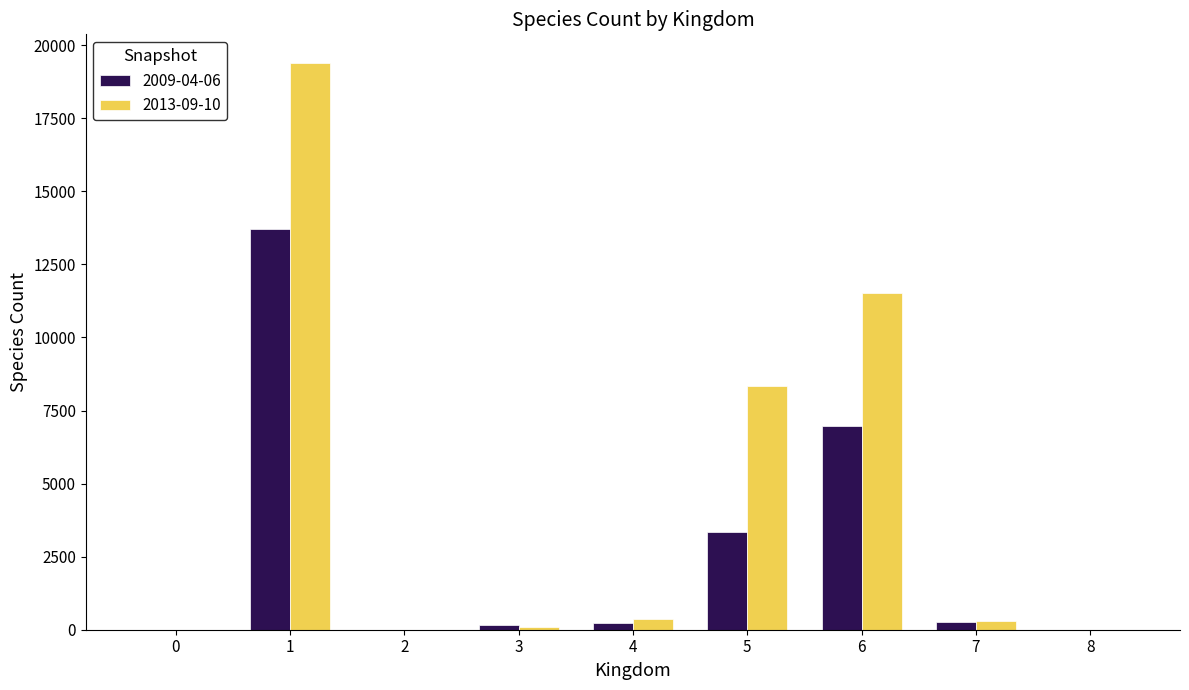

Which series has the largest total across all categories?

2013-09-10